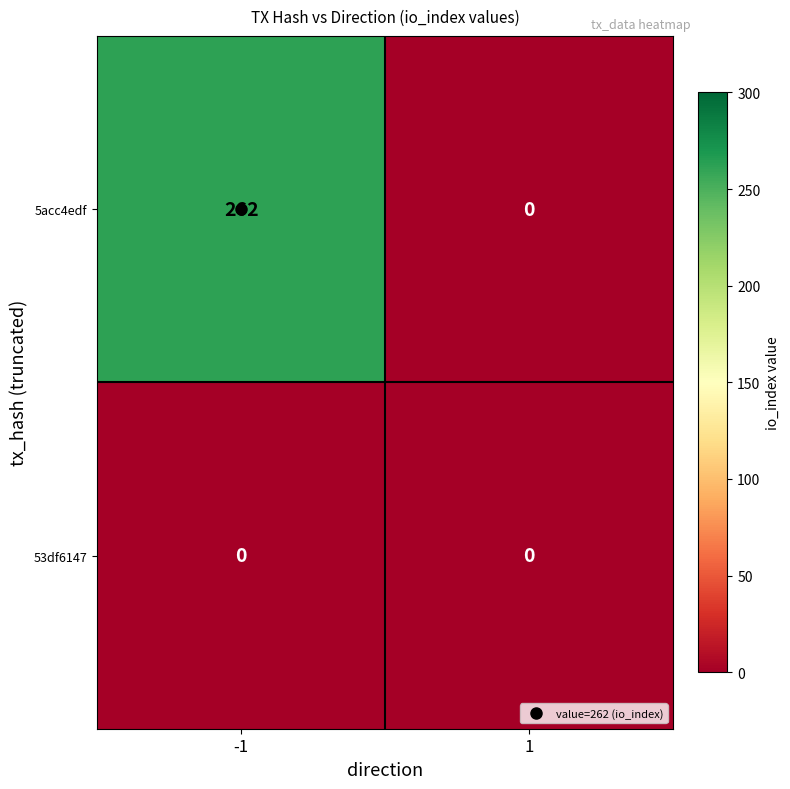

What is the difference between the 5acc4edf values at 1 and -1?

262